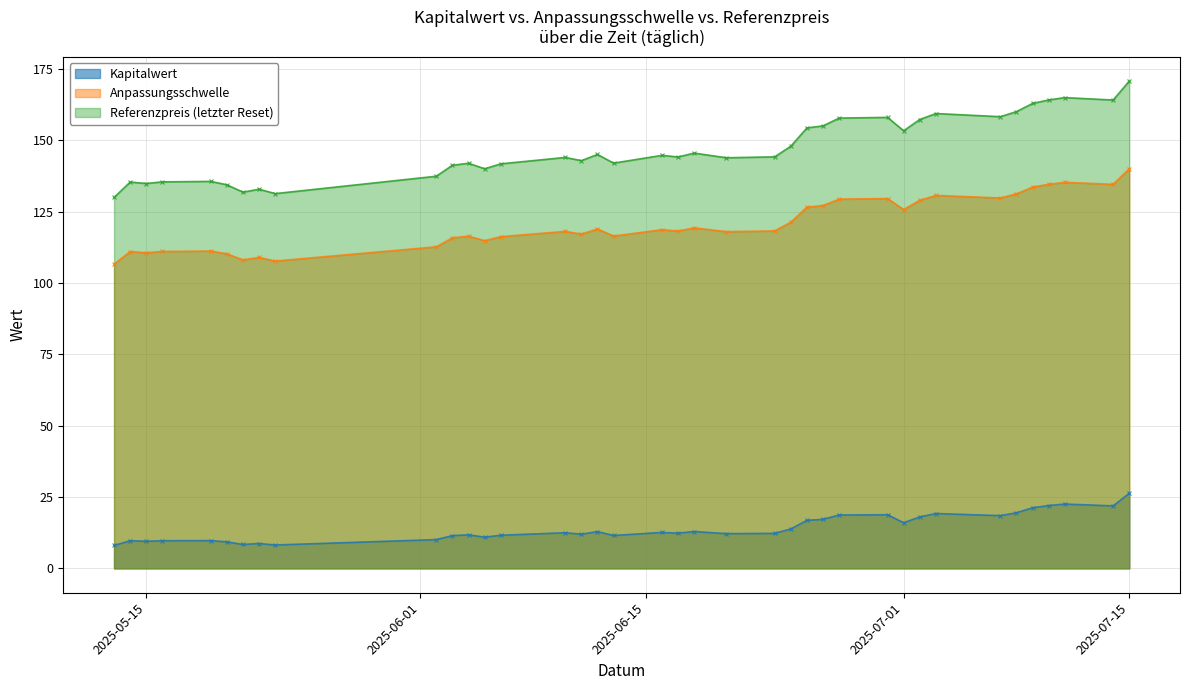

How many categories are shown in the chart?

38